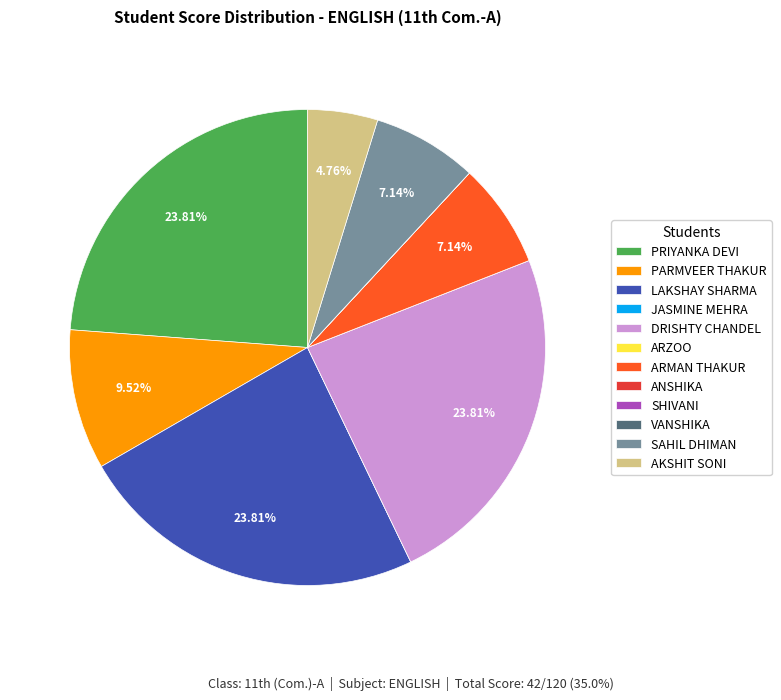

Combined, do LAKSHAY SHARMA and PARMVEER THAKUR account for over 50%?

No